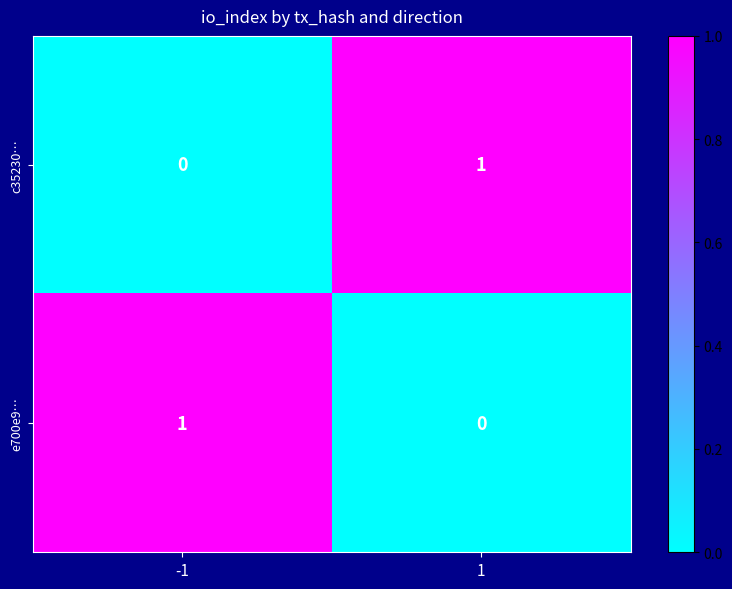

Is it true that e700e9… equals 1 at 1?

False